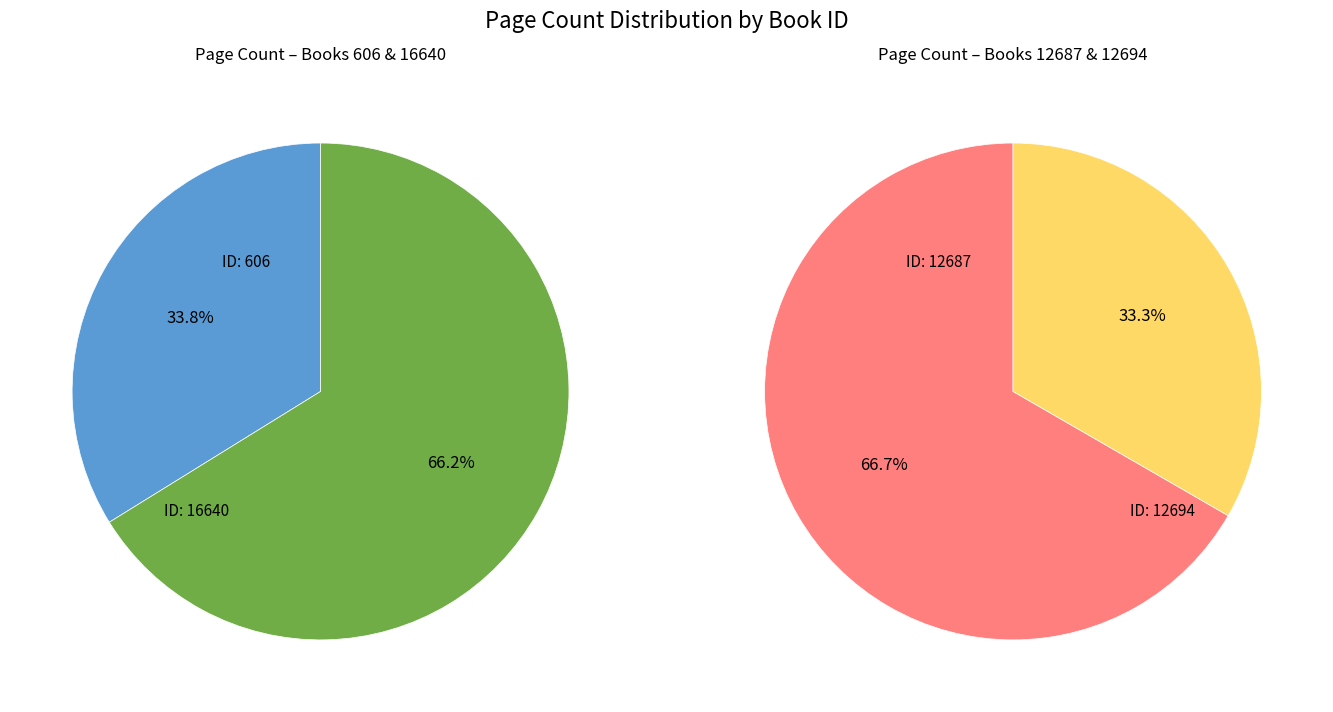

Between 16640 and 12694, which is larger?

16640